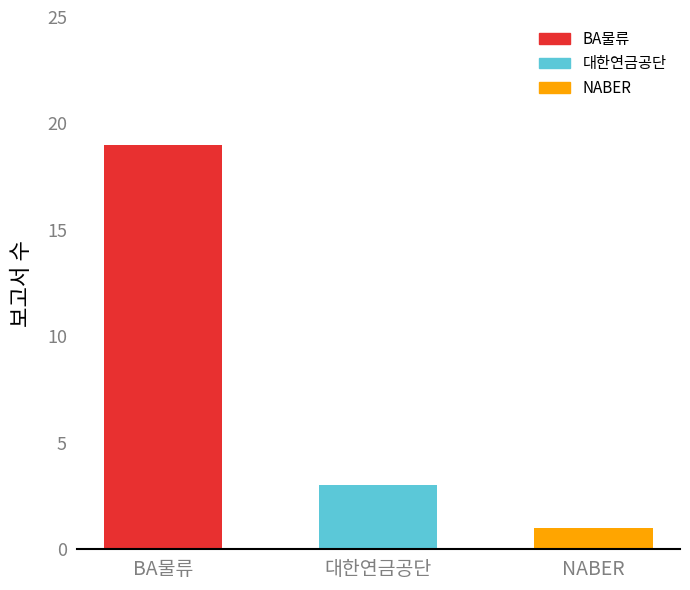

The value at 대한연금공단 is 5. True or false?

False